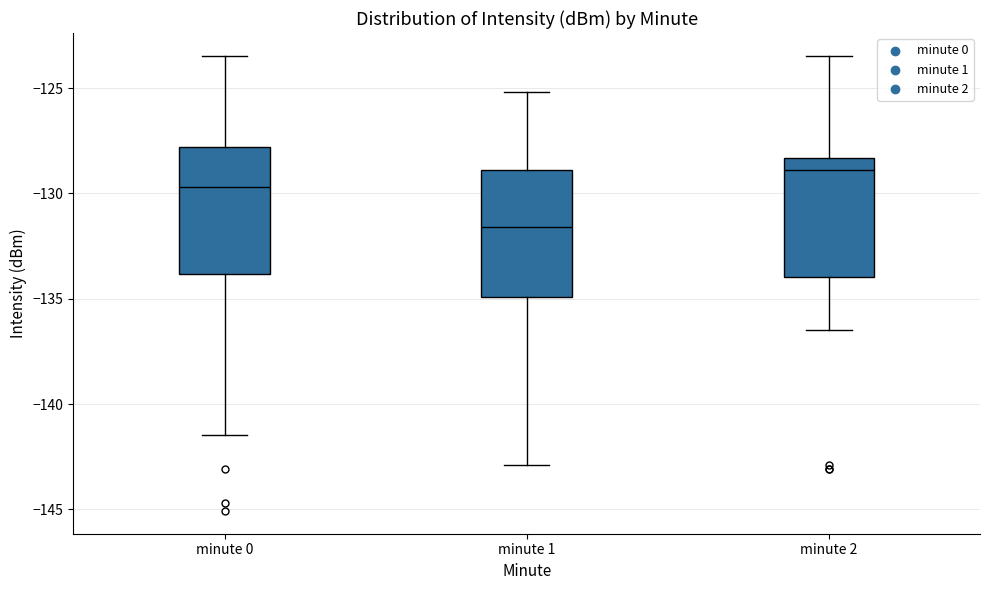

Reading left to right, transcribe this box plot: for each box, give where its median line is, the range the box spans, and where its two whiskers end, as read against the y-axis. The values are not printed on the chart, so give them approximately, as read against the axis.

minute 0: median -129.5, box -134.0 to -128.0, whiskers -141.5 to -123.5
minute 1: median -131.5, box -135.0 to -129.0, whiskers -143.0 to -125.0
minute 2: median -129.0, box -134.0 to -128.5, whiskers -136.5 to -123.5